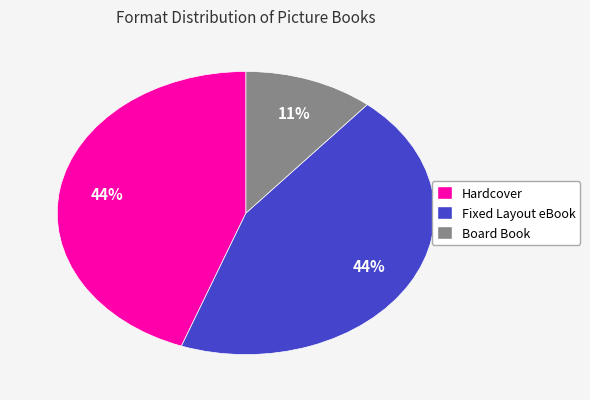

Is it true that Fixed Layout eBook is 44% of the pie?

True